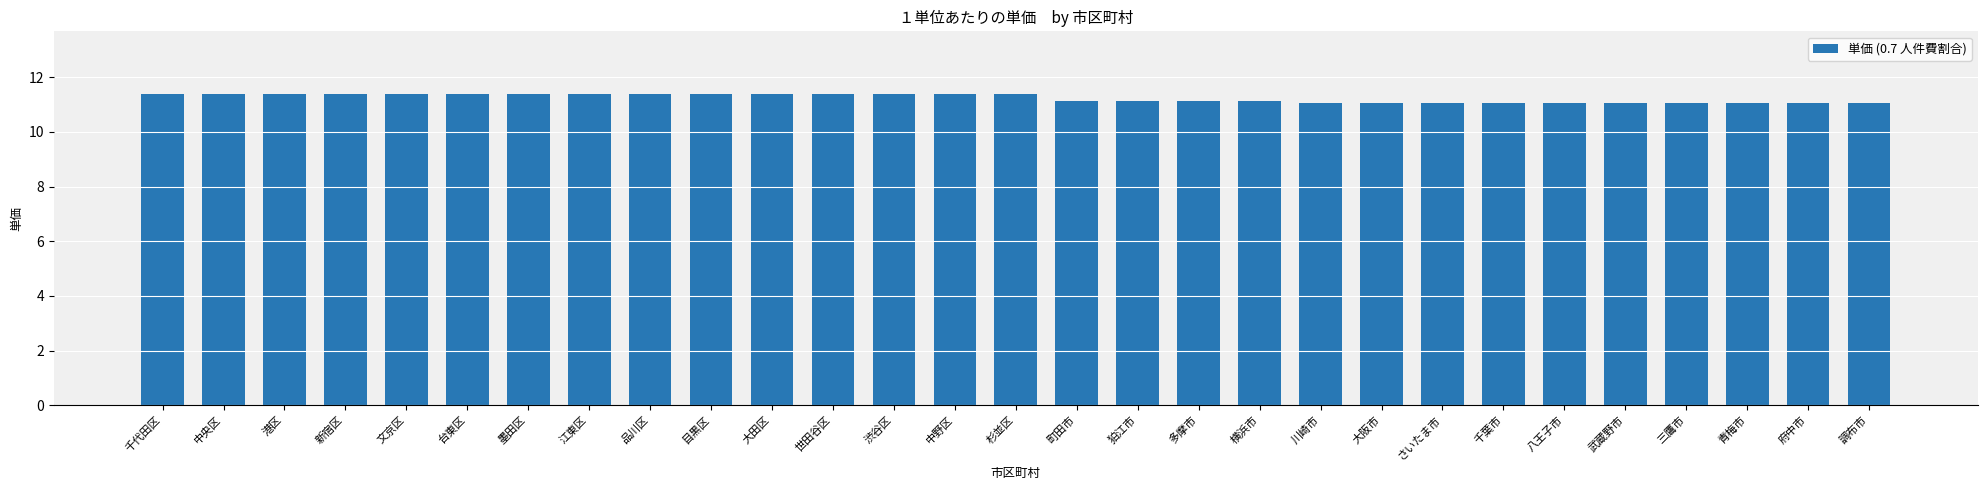

What is the difference between the values at さいたま市 and 多摩市?

0.1